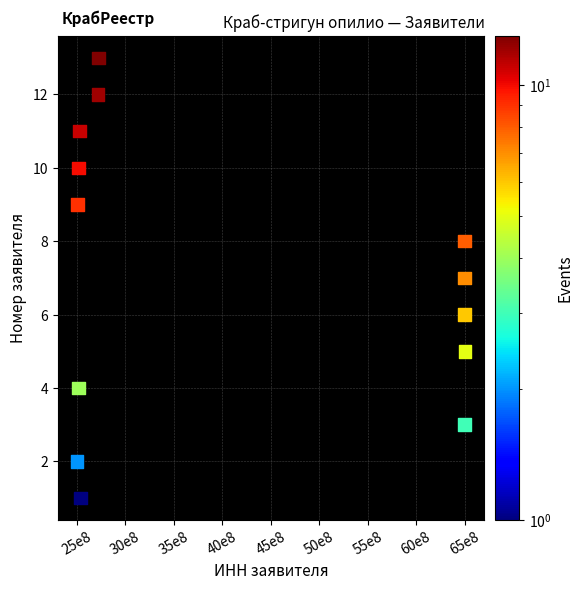

What is the range of X values (max minus min)?

4001972237